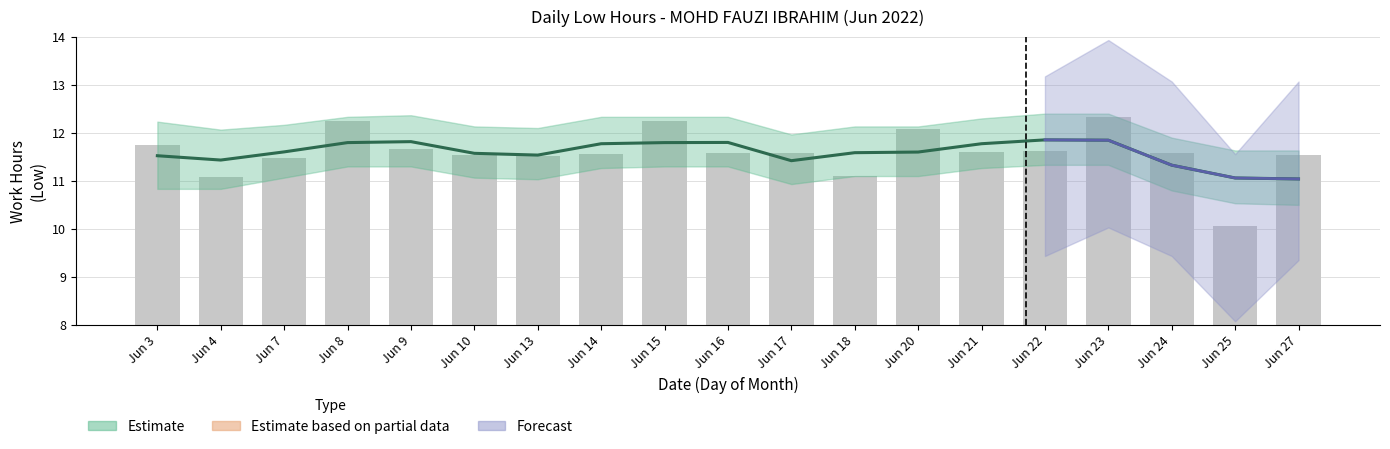

Is the value of Low Hours (actual) at Jun 9 greater than the value of Estimate at Jun 20?

Yes